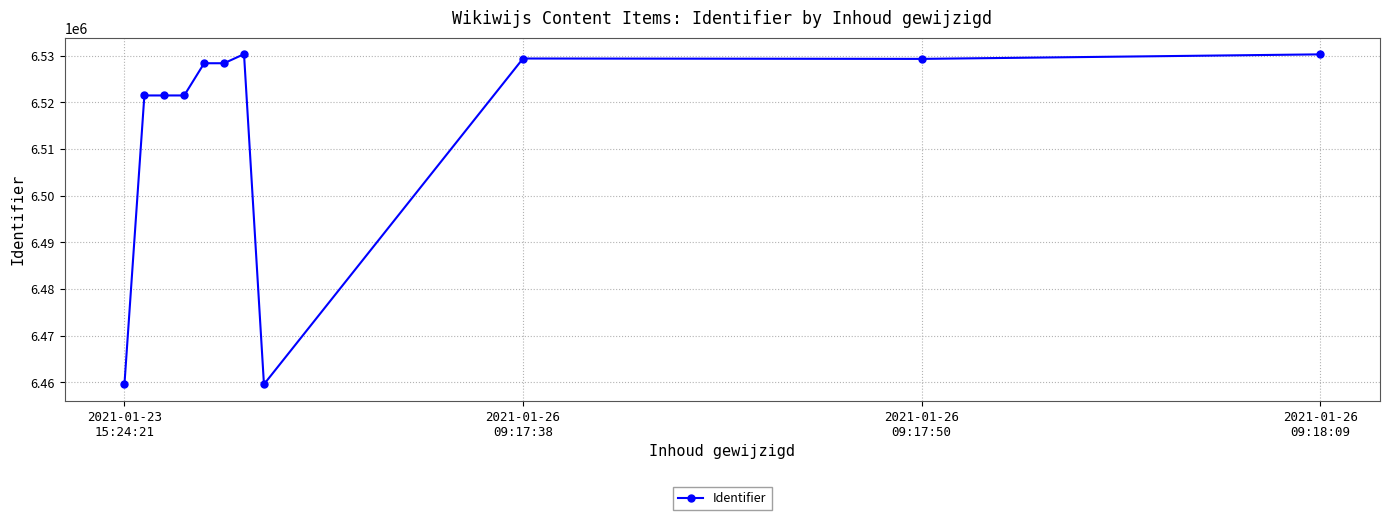

What is the smallest value displayed?

6459561